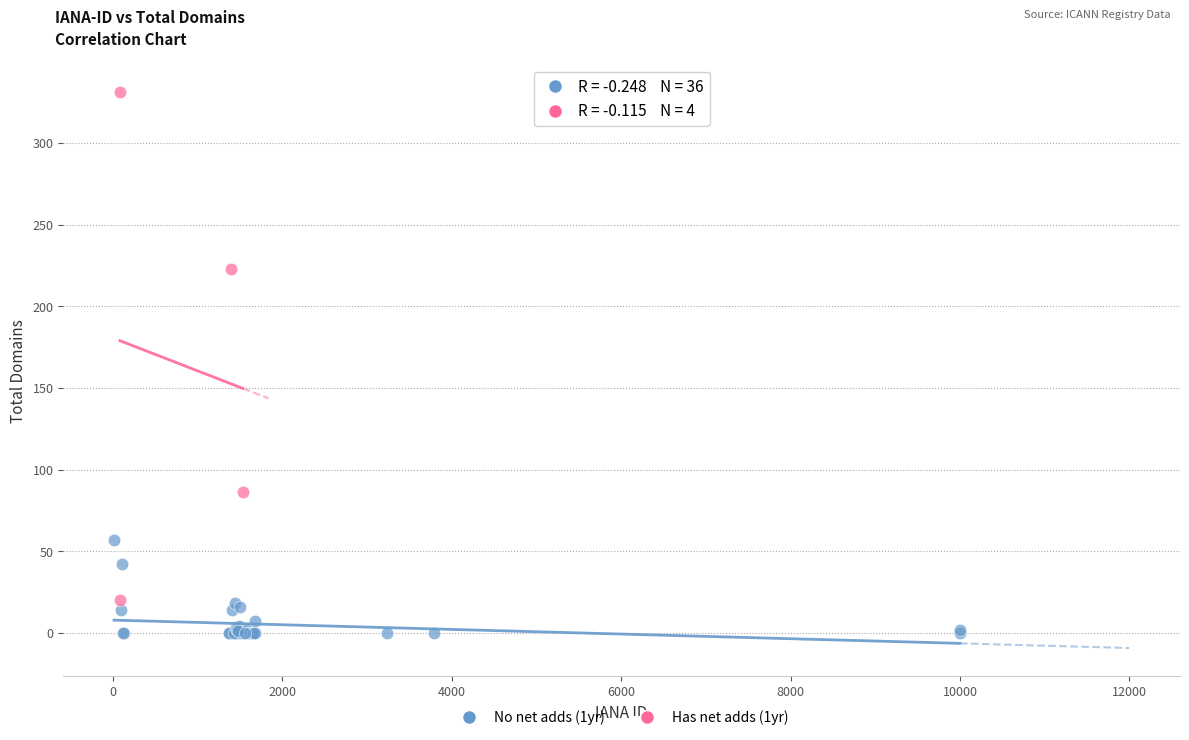

Which series reaches the maximum Y coordinate?

Has net adds (1yr)